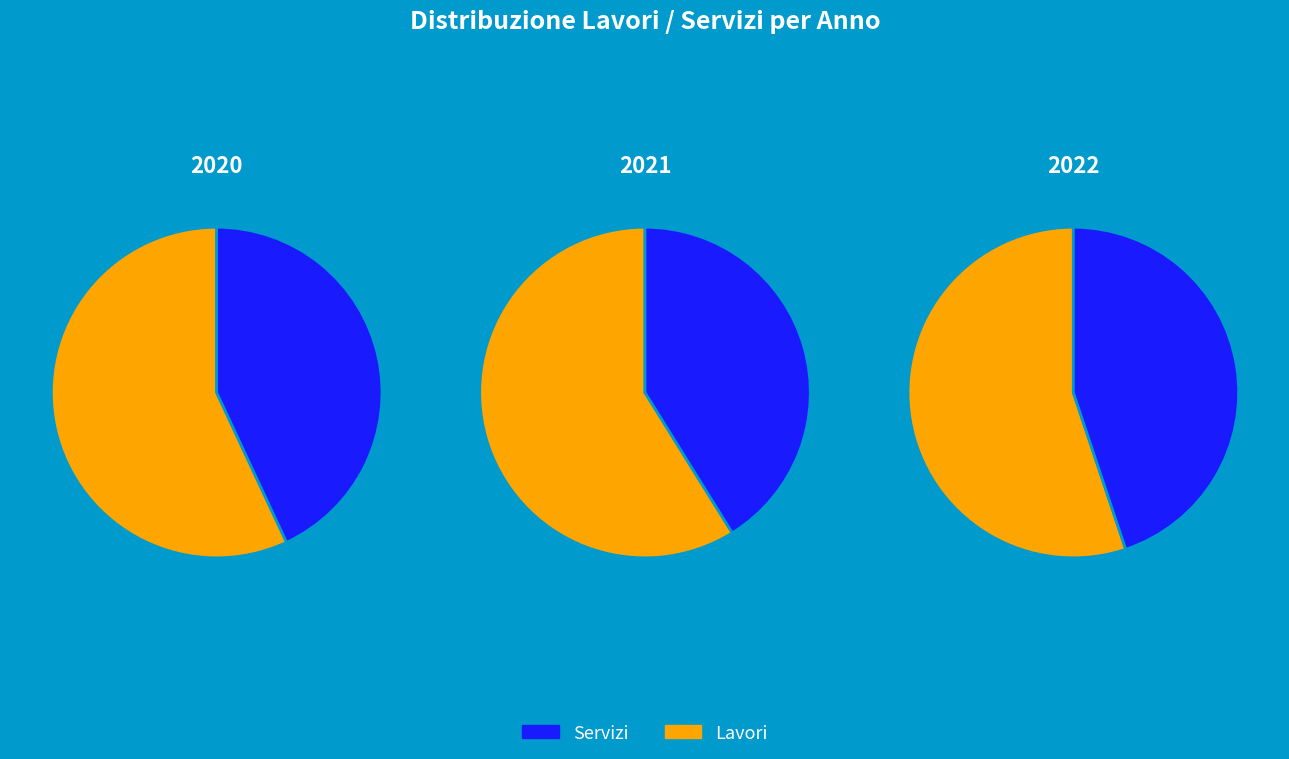

Rank the series at 2021 from highest to lowest value.

lavori, servizi